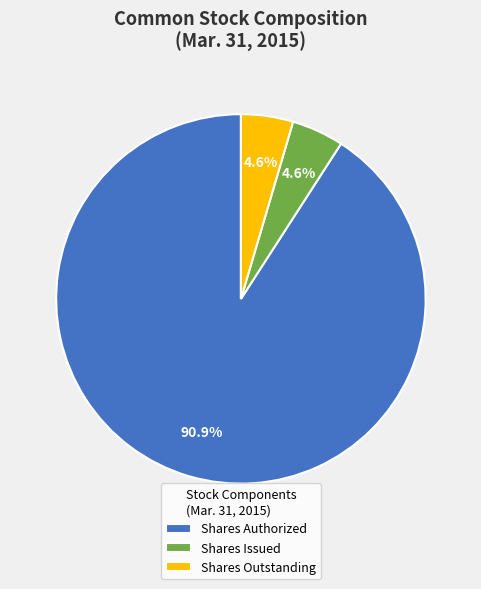

Which category has the biggest portion of the pie?

Shares Authorized